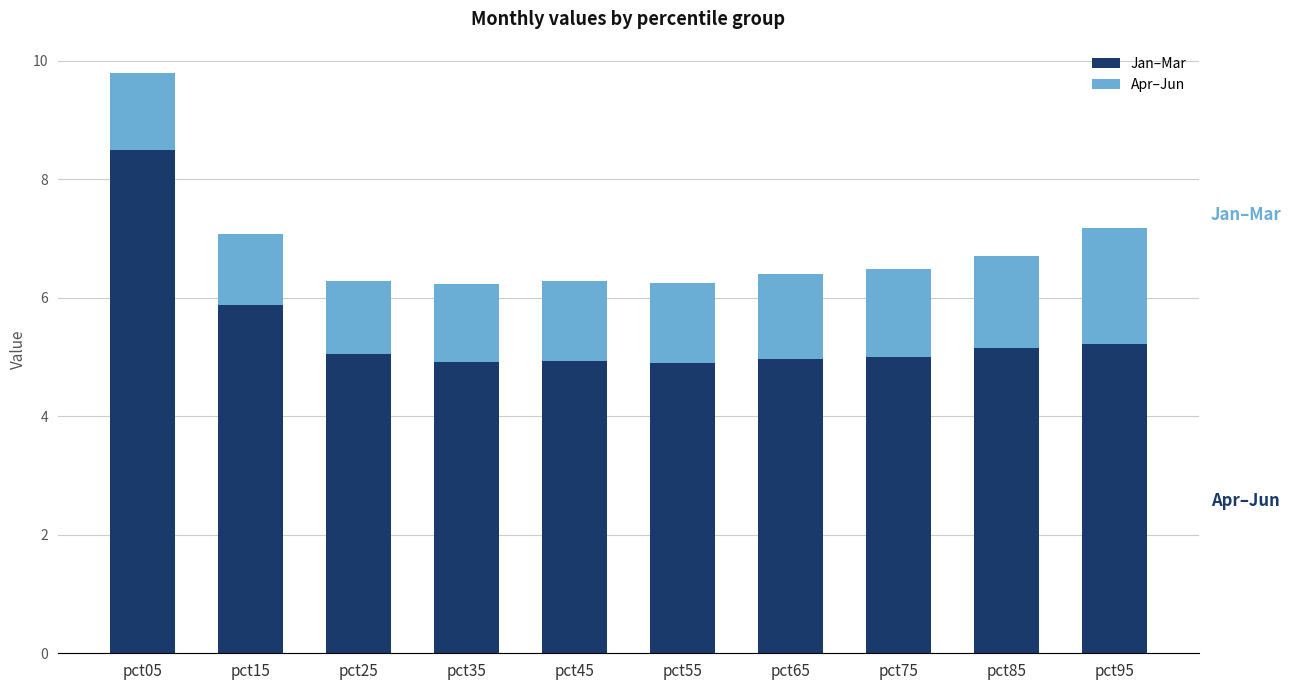

Does the chart contain stacked bars?

Yes